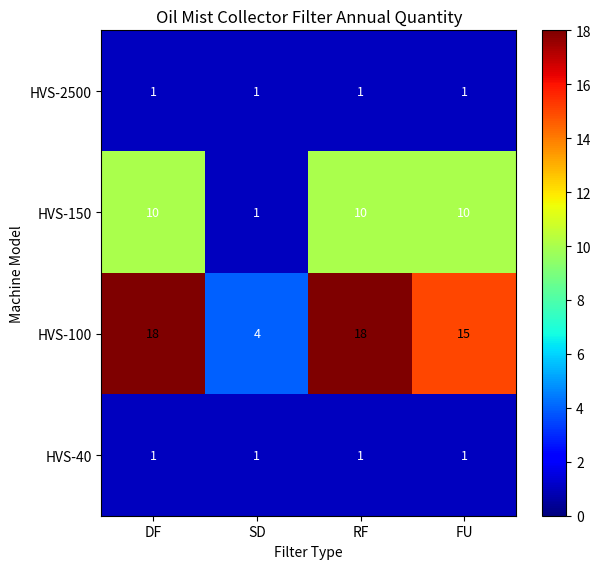

Reading left to right, list all the values displayed in this chart.

HVS-2500: 1	1	1	1
HVS-150: 10	1	10	10
HVS-100: 18	4	18	15
HVS-40: 1	1	1	1